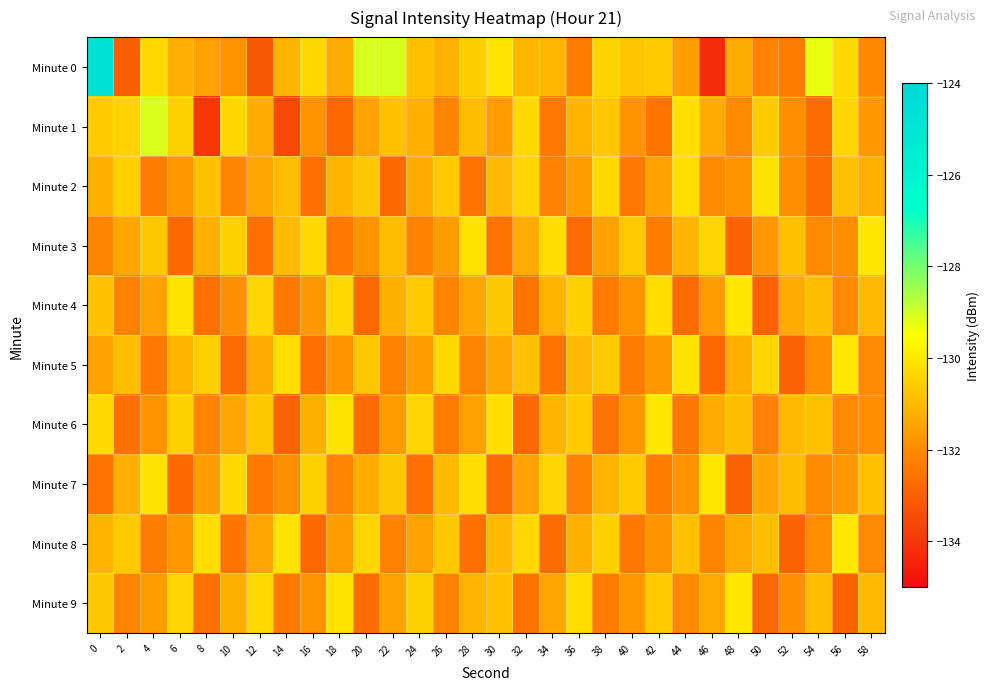

Reading left to right, transcribe all the data shown in this chart.

Minute 0: 0=-124.7	2=-133.1	4=-130.3	6=-131.2	8=-131.5	10=-131.8	12=-133.1	14=-131.1	16=-130.3	18=-131.3	20=-129.1	22=-129.1	24=-130.8	26=-131.2	28=-130.6	30=-130.1	32=-131.0	34=-131.0	36=-132.3	38=-130.4	40=-130.7	42=-130.6	44=-131.6	46=-134.3	48=-131.3	50=-132.2	52=-132.3	54=-129.3	56=-130.3	58=-132.0
Minute 1: 0=-130.6	2=-130.5	4=-129.1	6=-130.5	8=-133.9	10=-130.3	12=-131.3	14=-133.6	16=-131.8	18=-132.8	20=-131.5	22=-130.8	24=-131.2	26=-132.1	28=-130.9	30=-131.6	32=-130.3	34=-132.4	36=-131.1	38=-130.7	40=-131.8	42=-132.5	44=-130.2	46=-131.3	48=-132.0	50=-130.6	52=-131.9	54=-132.7	56=-130.4	58=-131.7
Minute 2: 0=-131.2	2=-130.5	4=-132.3	6=-131.7	8=-130.8	10=-132.1	12=-131.4	14=-130.9	16=-132.6	18=-131.1	20=-130.7	22=-132.8	24=-131.3	26=-130.6	28=-132.5	30=-131.0	32=-130.4	34=-132.2	36=-131.6	38=-130.3	40=-132.4	42=-131.5	44=-130.2	46=-132.0	48=-131.8	50=-130.1	52=-131.9	54=-132.7	56=-130.8	58=-131.2
Minute 3: 0=-132.1	2=-131.4	4=-130.7	6=-132.8	8=-131.2	10=-130.5	12=-132.6	14=-131.0	16=-130.3	18=-132.4	20=-131.8	22=-130.9	24=-132.2	26=-131.6	28=-130.1	30=-132.5	32=-131.3	34=-130.2	36=-132.7	38=-131.5	40=-130.6	42=-132.3	44=-131.1	46=-130.4	48=-132.9	50=-131.7	52=-130.8	54=-132.0	56=-131.9	58=-130.0
Minute 4: 0=-130.8	2=-132.2	4=-131.5	6=-130.1	8=-132.6	10=-131.9	12=-130.4	14=-132.4	16=-131.7	18=-130.3	20=-132.8	22=-131.2	24=-130.6	26=-132.1	28=-131.4	30=-130.7	32=-132.5	34=-131.1	36=-130.5	38=-132.3	40=-131.8	42=-130.2	44=-132.7	46=-131.6	48=-130.0	50=-132.9	52=-131.3	54=-130.9	56=-132.0	58=-131.0
Minute 5: 0=-131.5	2=-130.9	4=-132.4	6=-131.1	8=-130.5	10=-132.7	12=-131.3	14=-130.2	16=-132.6	18=-131.8	20=-130.7	22=-132.2	24=-131.6	26=-130.3	28=-132.1	30=-131.4	32=-130.8	34=-132.5	36=-131.0	38=-130.6	40=-132.3	42=-131.7	44=-130.1	46=-132.8	48=-131.2	50=-130.4	52=-132.9	54=-131.9	56=-130.0	58=-132.0
Minute 6: 0=-130.3	2=-132.6	4=-131.8	6=-130.5	8=-132.1	10=-131.4	12=-130.7	14=-132.9	16=-131.2	18=-130.1	20=-132.7	22=-131.6	24=-130.4	26=-132.3	28=-131.5	30=-130.2	32=-132.8	34=-131.1	36=-130.6	38=-132.5	40=-131.7	42=-130.0	44=-132.4	46=-131.3	48=-130.9	50=-132.2	52=-131.0	54=-130.8	56=-132.0	58=-131.9
Minute 7: 0=-132.5	2=-131.2	4=-130.1	6=-132.8	8=-131.6	10=-130.3	12=-132.4	14=-131.9	16=-130.5	18=-132.1	20=-131.3	22=-130.7	24=-132.6	26=-131.0	28=-130.2	30=-132.7	32=-131.5	34=-130.4	36=-132.2	38=-131.1	40=-130.6	42=-132.3	44=-131.8	46=-130.0	48=-132.9	50=-131.4	52=-130.9	54=-132.0	56=-131.7	58=-130.8
Minute 8: 0=-131.1	2=-130.6	4=-132.3	6=-131.7	8=-130.2	10=-132.5	12=-131.4	14=-130.1	16=-132.8	18=-131.6	20=-130.4	22=-132.2	24=-131.5	26=-130.7	28=-132.6	30=-131.0	32=-130.3	34=-132.7	36=-131.2	38=-130.5	40=-132.4	42=-131.8	44=-130.8	46=-132.1	48=-131.3	50=-130.9	52=-132.9	54=-131.9	56=-130.0	58=-132.0
Minute 9: 0=-130.7	2=-132.1	4=-131.6	6=-130.4	8=-132.6	10=-131.2	12=-130.3	14=-132.4	16=-131.8	18=-130.1	20=-132.7	22=-131.5	24=-130.5	26=-132.2	28=-131.1	30=-130.8	32=-132.5	34=-131.4	36=-130.2	38=-132.3	40=-131.7	42=-130.6	44=-132.0	46=-131.3	48=-130.0	50=-132.8	52=-131.9	54=-130.9	56=-132.9	58=-131.0